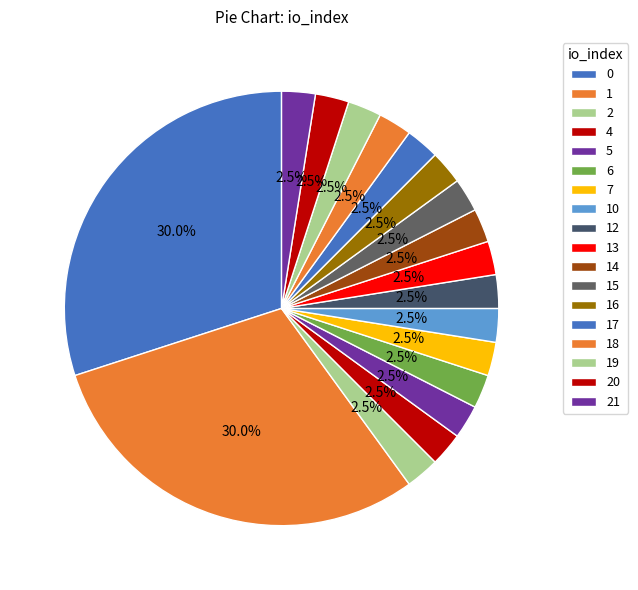

How many slices are in this pie chart?

18